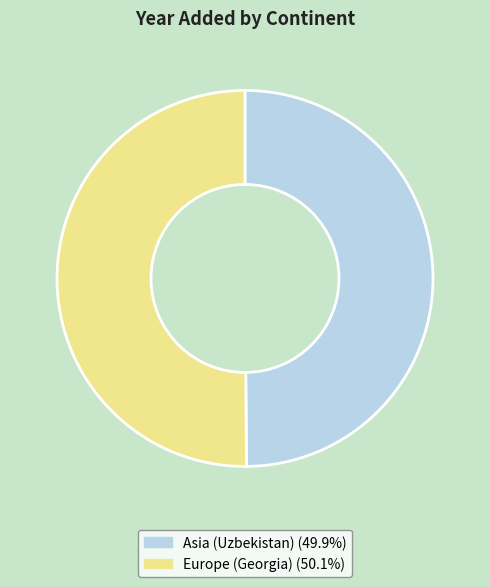

Is the sum of Asia (Uzbekistan) and Europe (Georgia) greater than half?

Yes